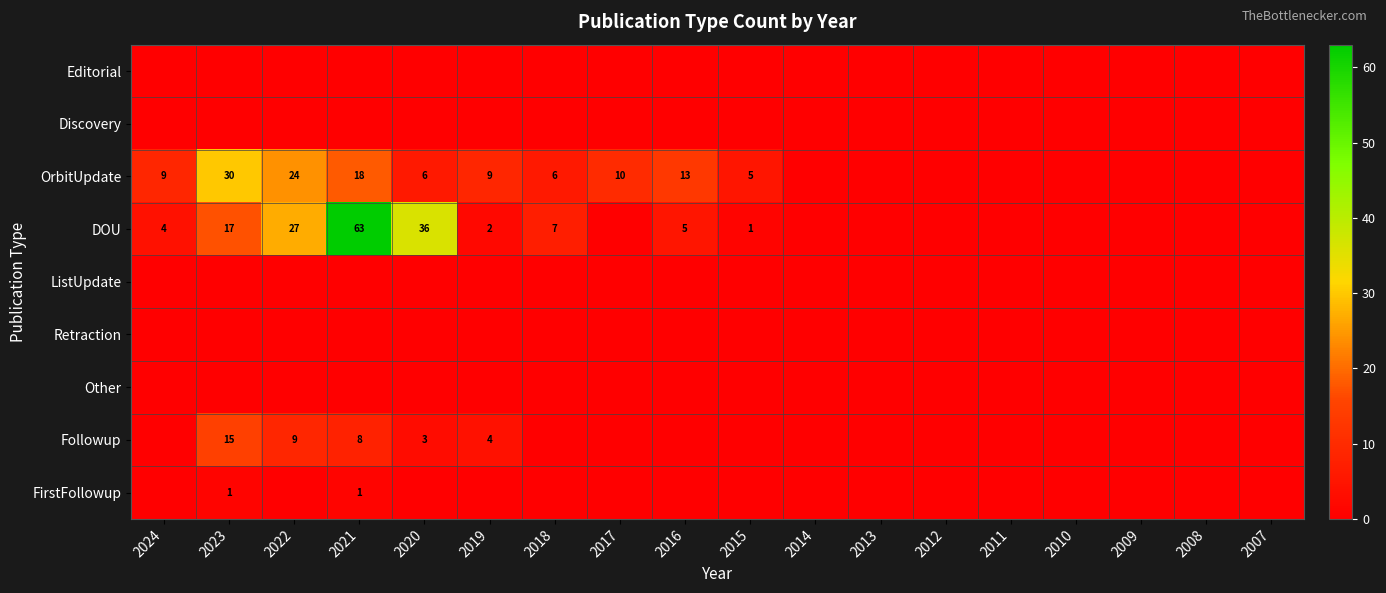

Is it true that DOU equals 12 at 2018?

False